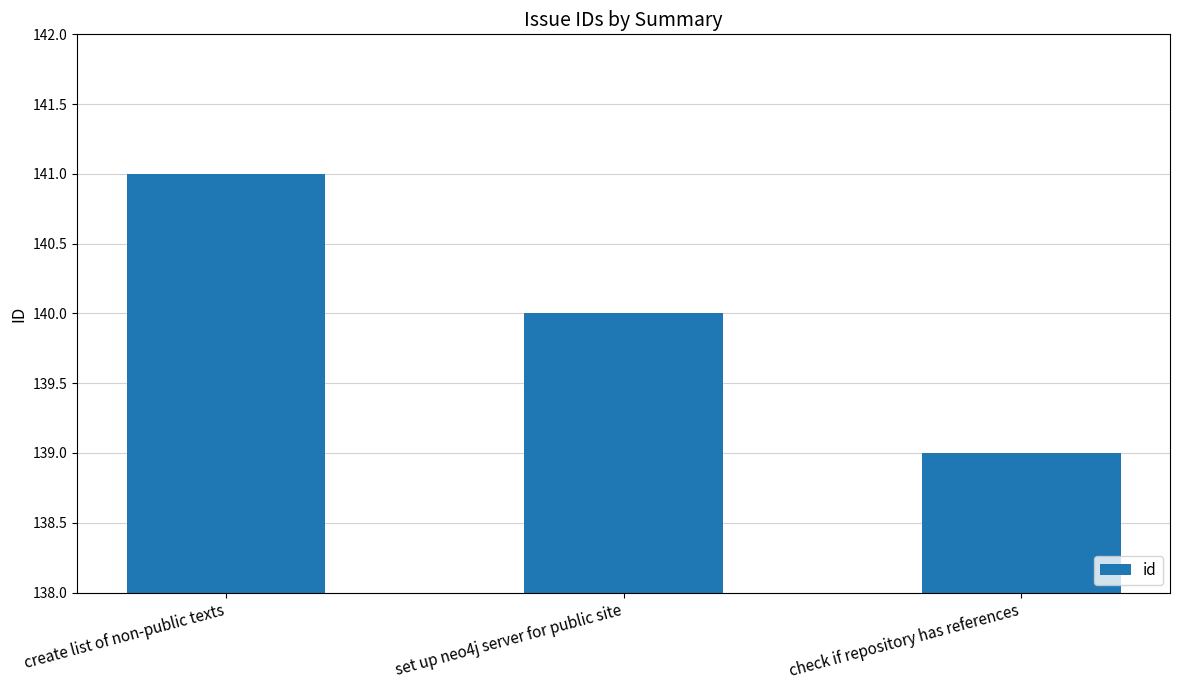

How many bars are there in total?

3